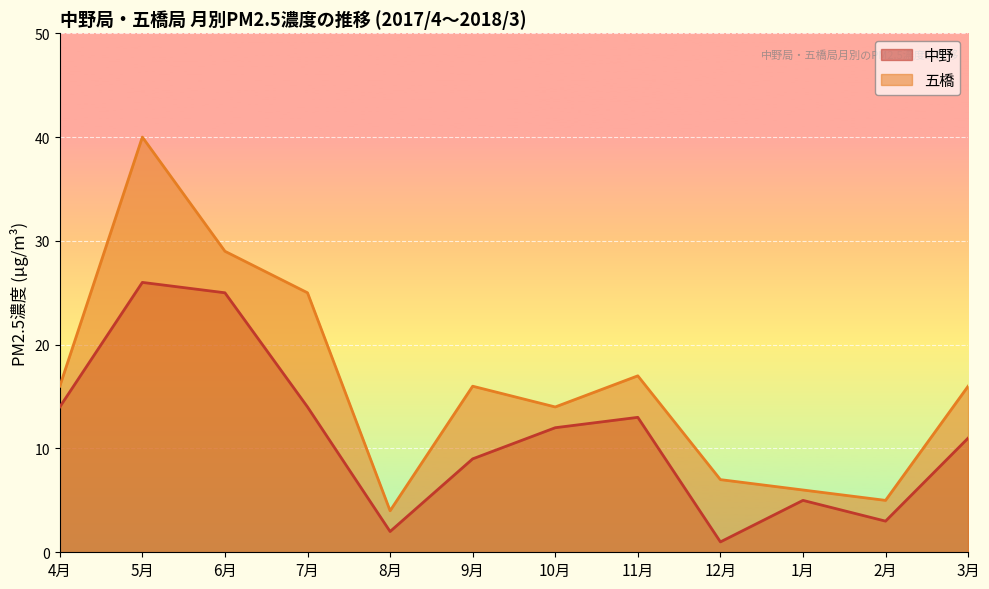

What is the difference between the highest and lowest values at 2月?

2